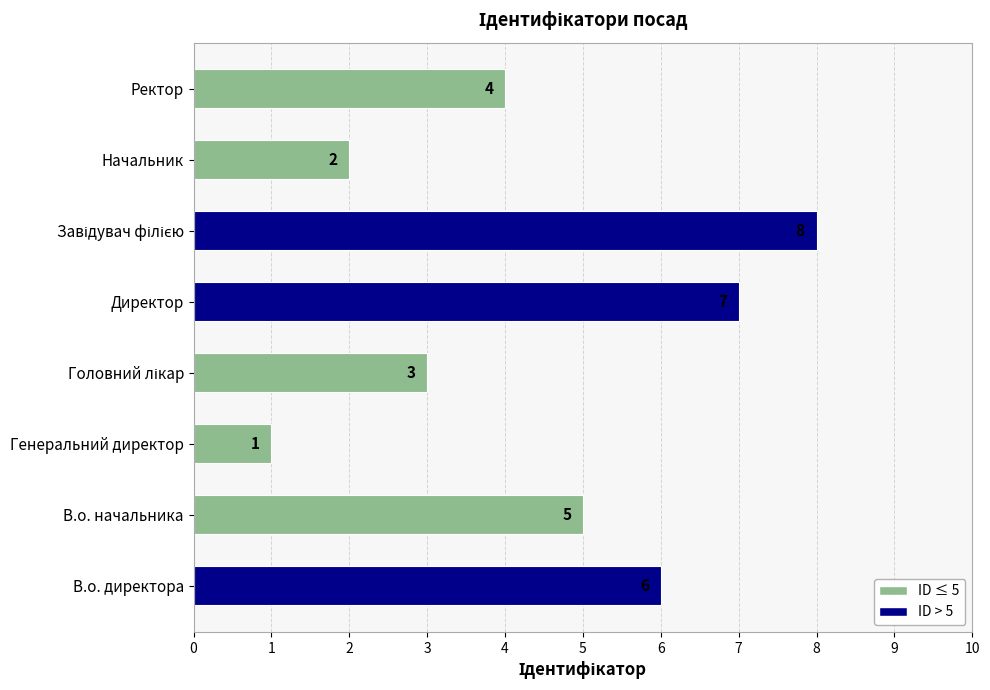

Where is the data nearest to the value 4?

Ректор